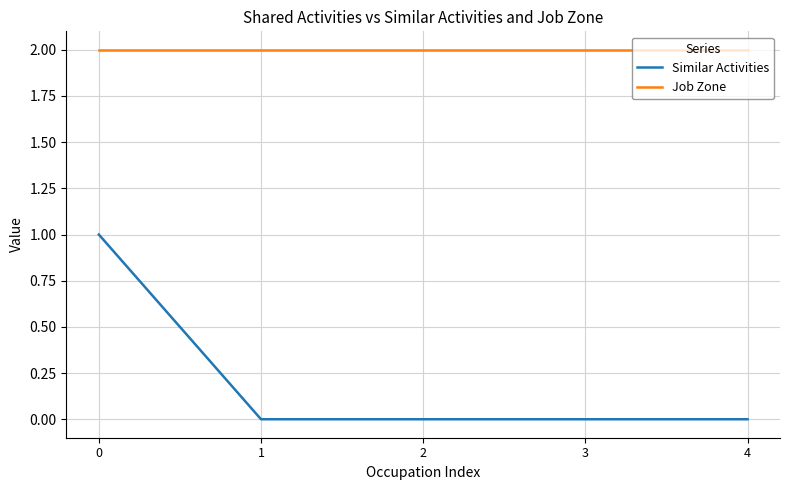

Is it true that Similar Activities equals 0 at 2?

True